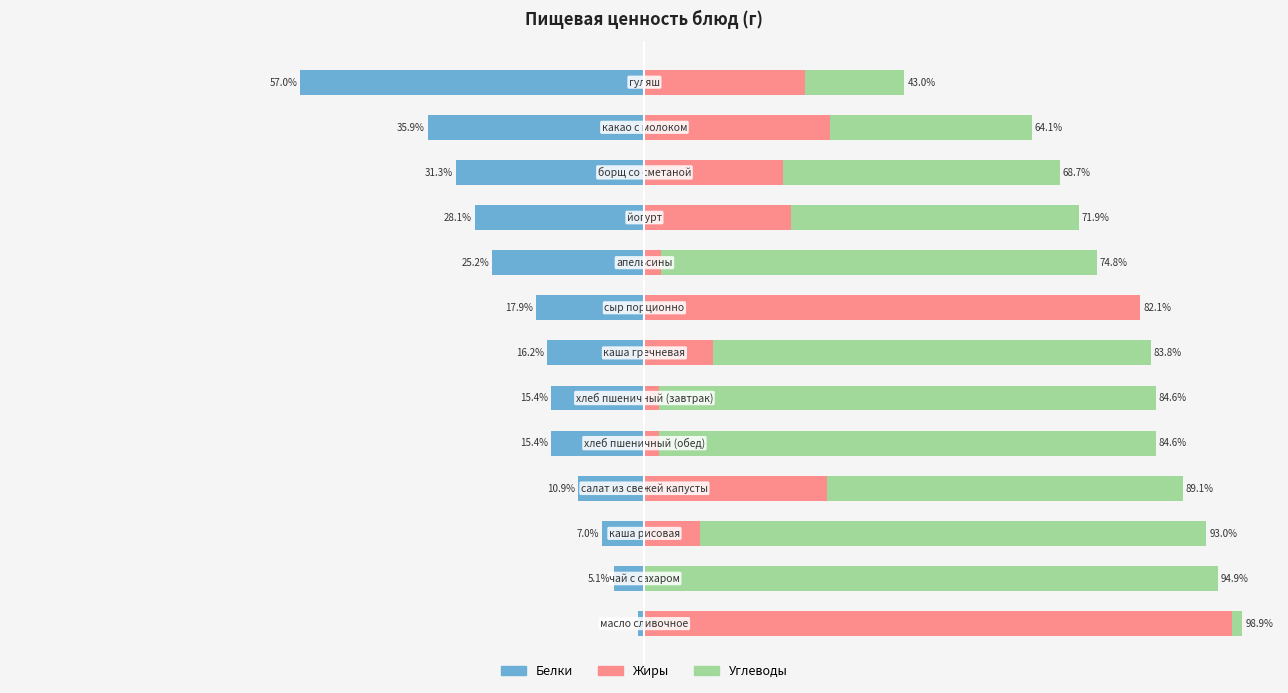

Which series has the largest total across all categories?

Углеводы